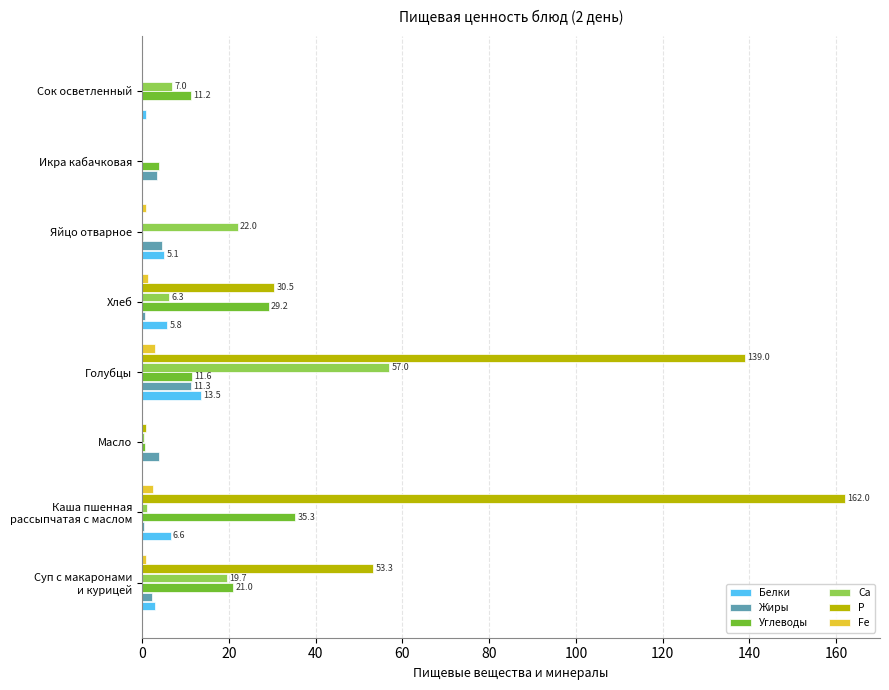

The Fe series shows 0.0 at Сок осветленный. True or false?

True